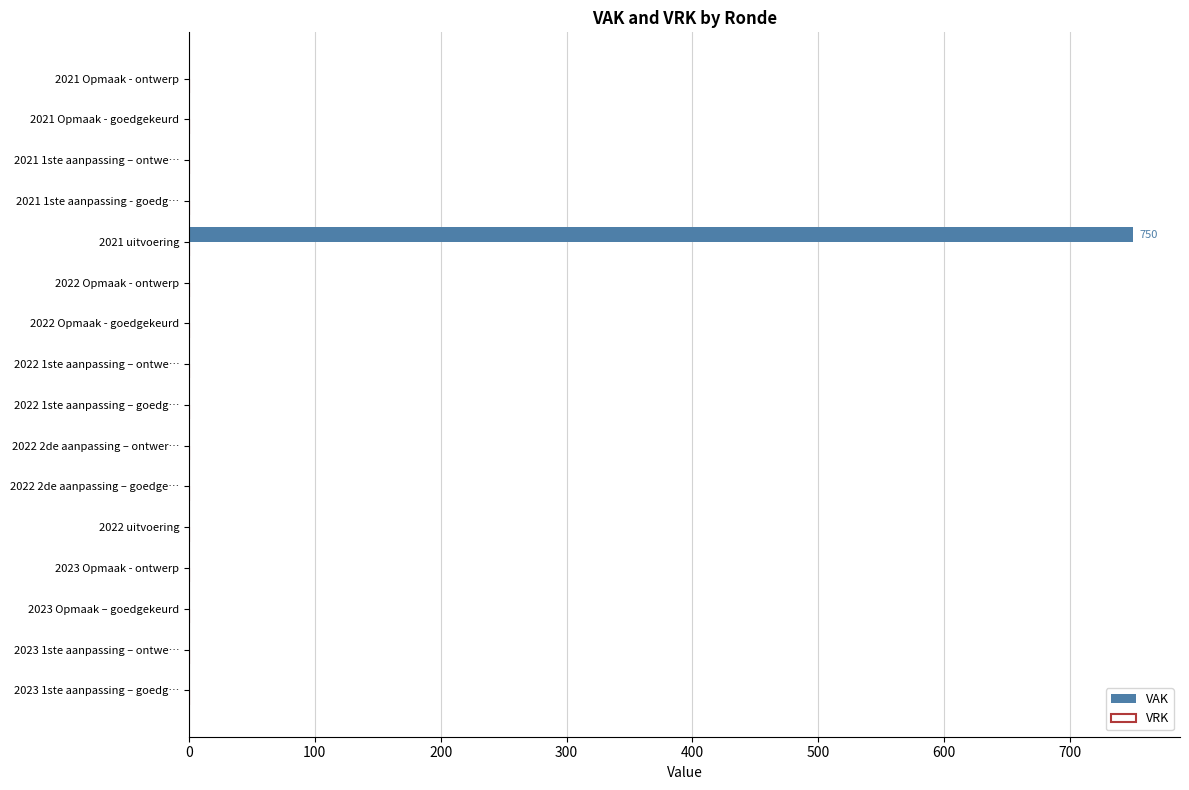

Which category has the highest value across all series?

2021 uitvoering